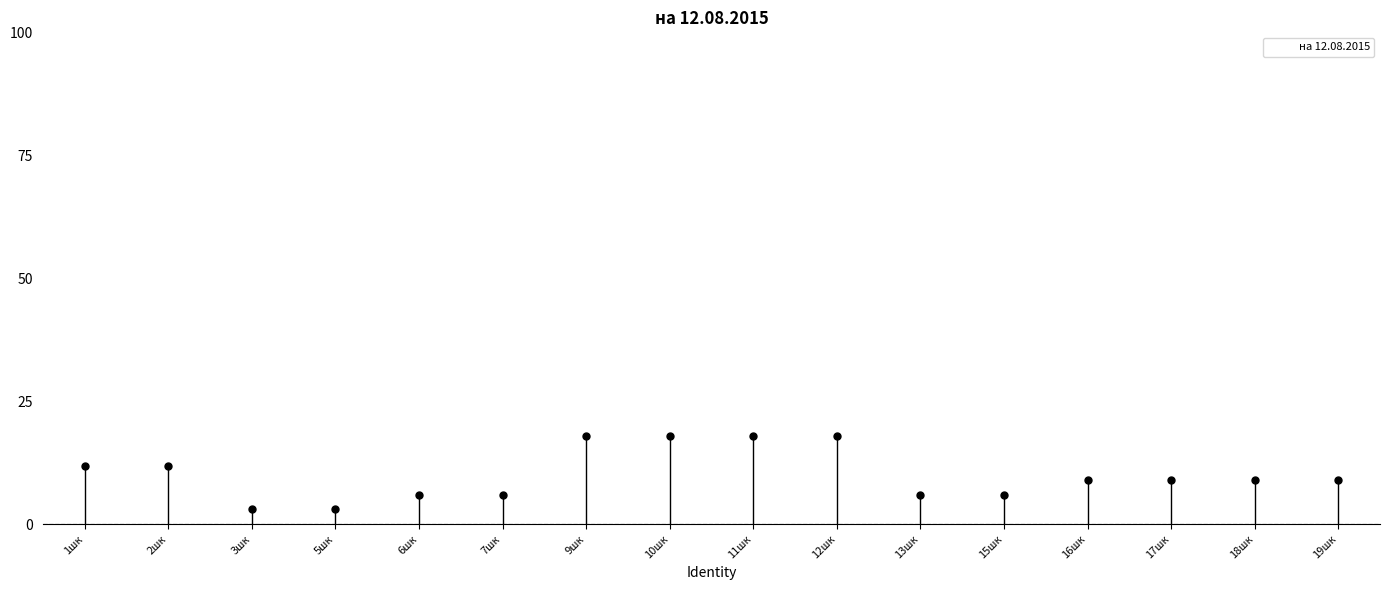

At which label is the value closest to 10?

16шк